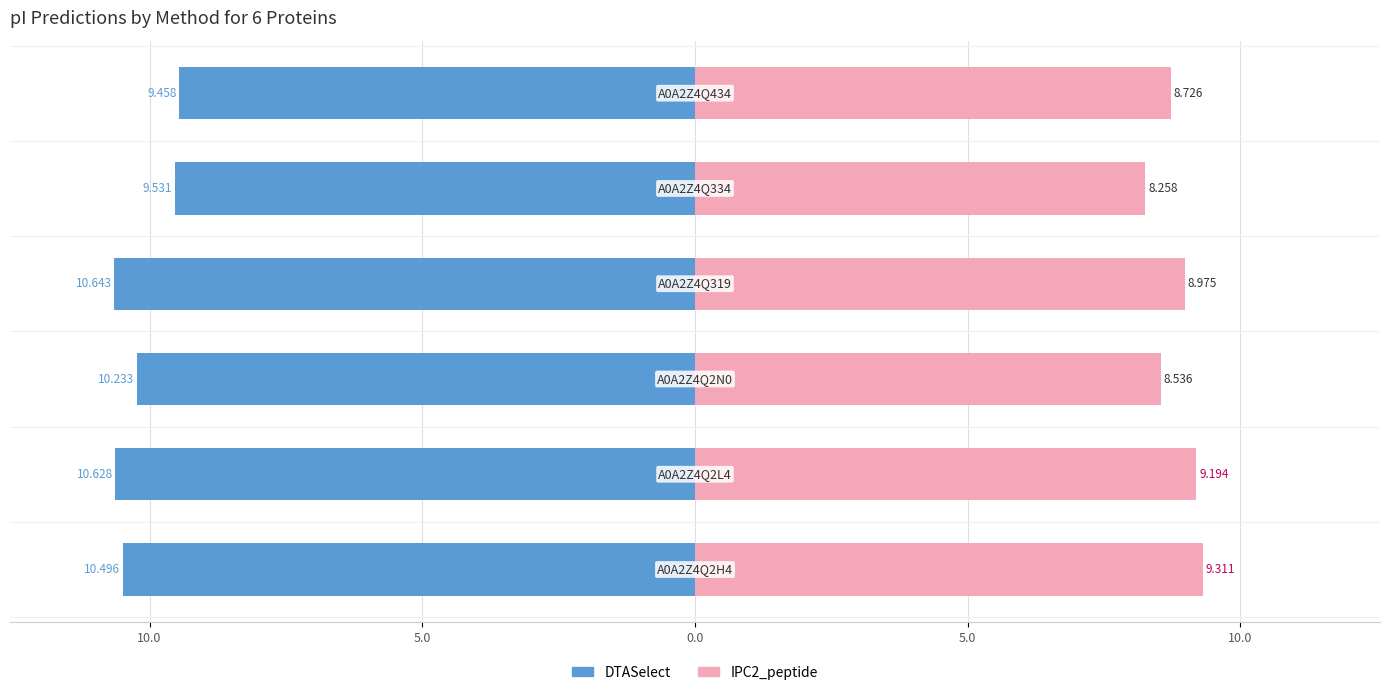

What is the sum of all IPC2_peptide values?

53.0